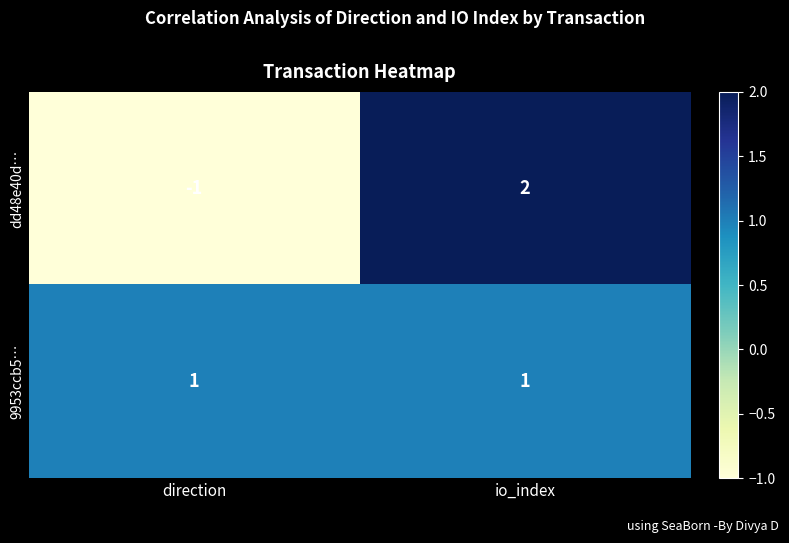

At which category is the sum across all series the highest?

io_index